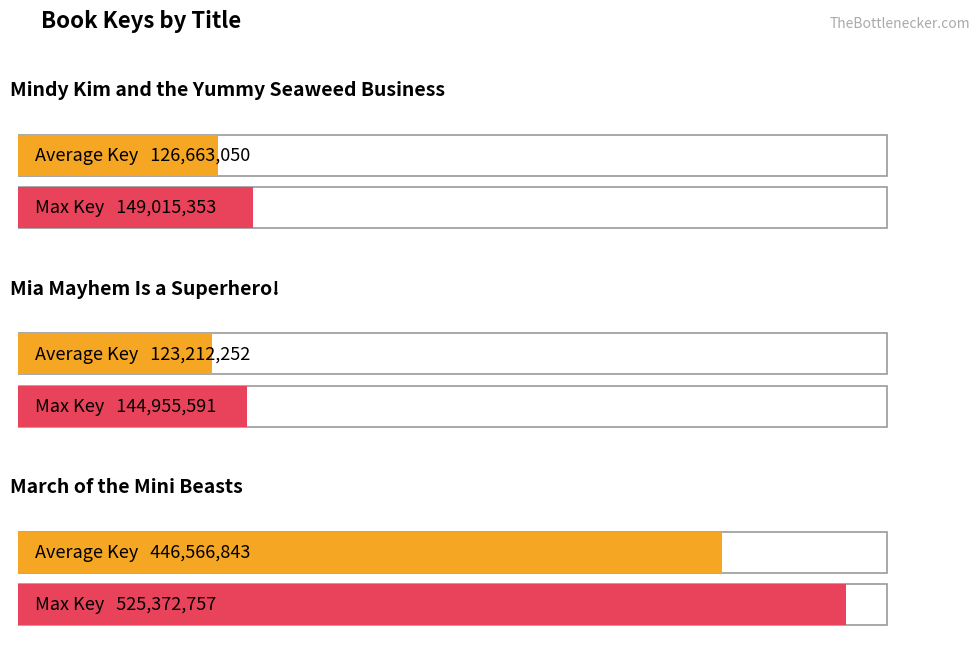

What is the label of the 2nd bar from the right?

Mia Mayhem Is a Superhero!